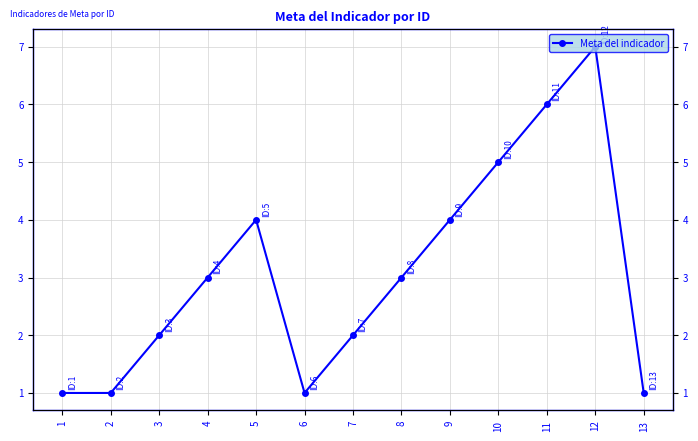

At which label does the data first exceed 3?

5